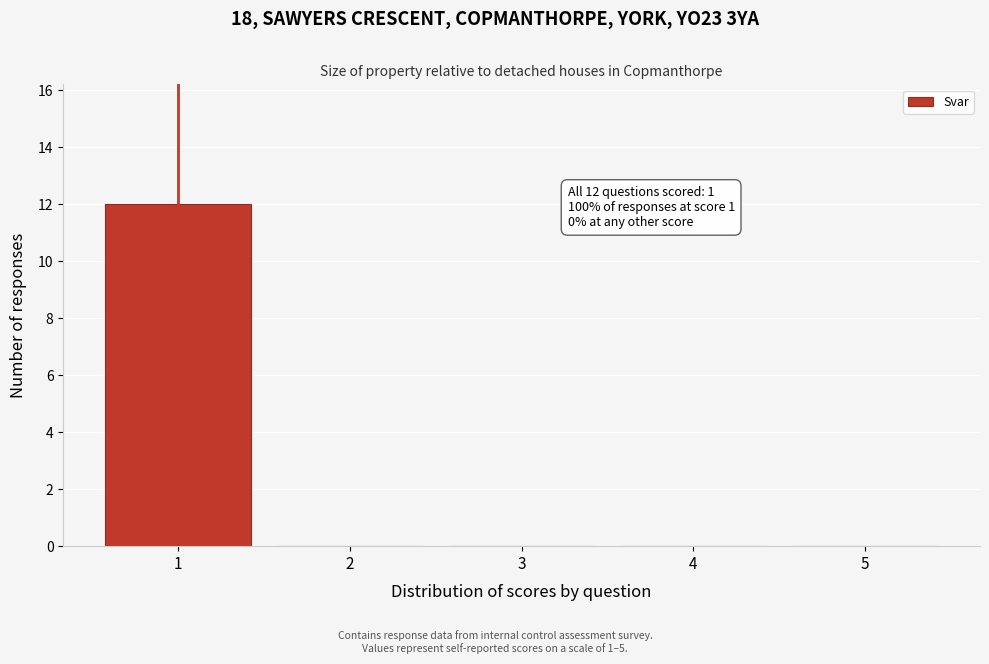

Over which range of the x-axis is the bar tallest?

0.5 to 1.5